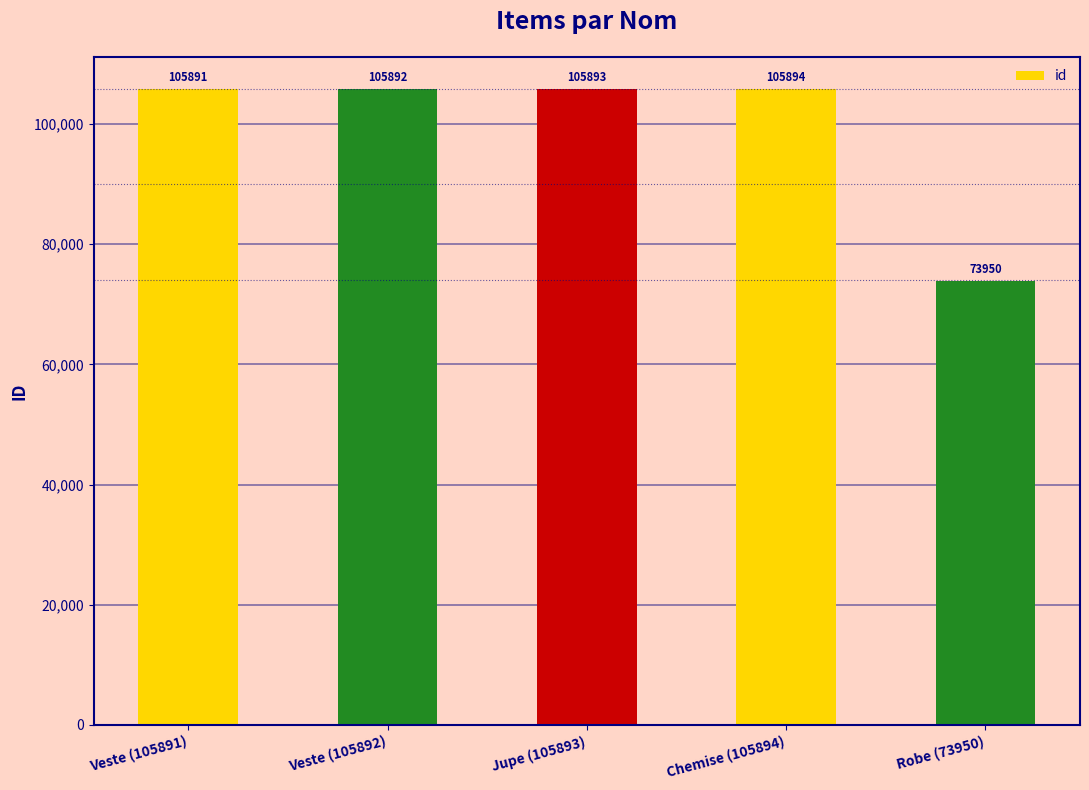

True or false: the data shows 105893 at Jupe (105893).

True